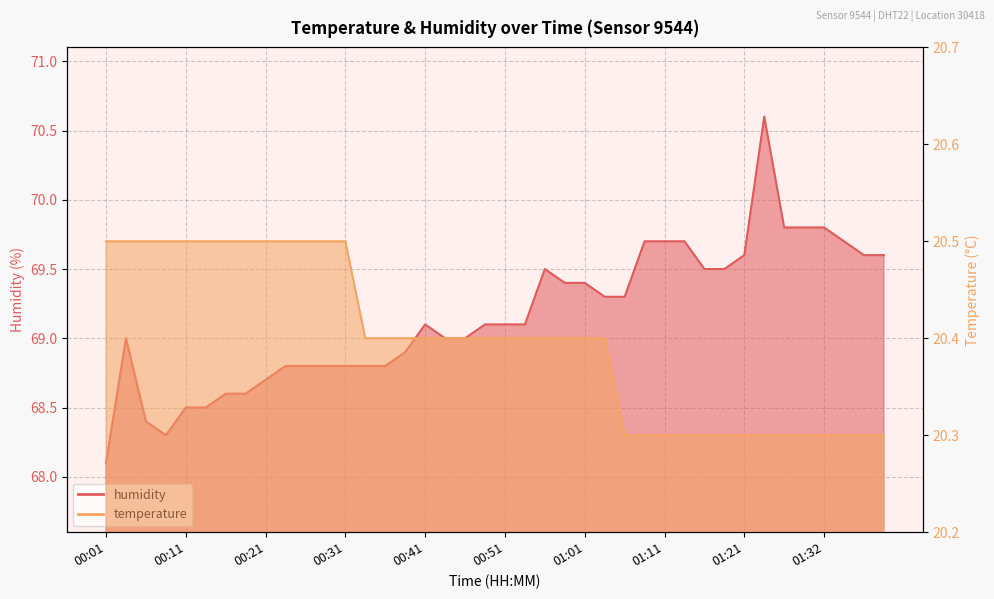

True or false: humidity and temperature cross at least once.

False